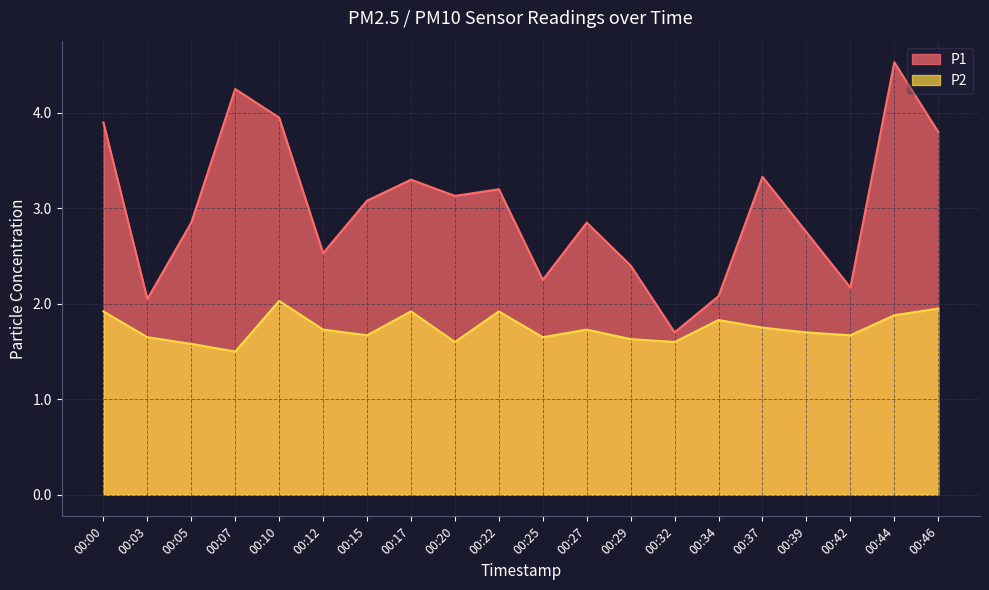

List the series in order of their overall mean, highest first.

P1, P2